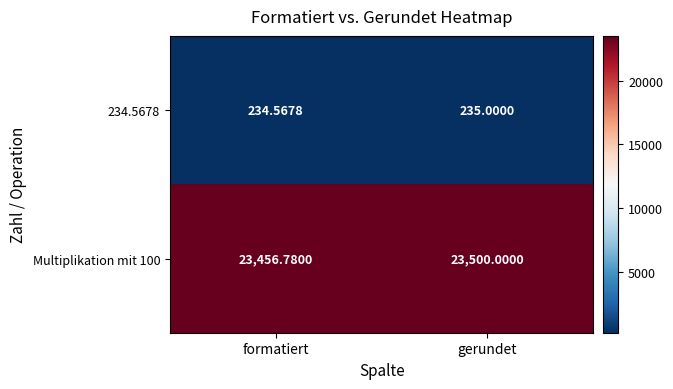

Which series has the largest total across all categories?

Multiplikation mit 100